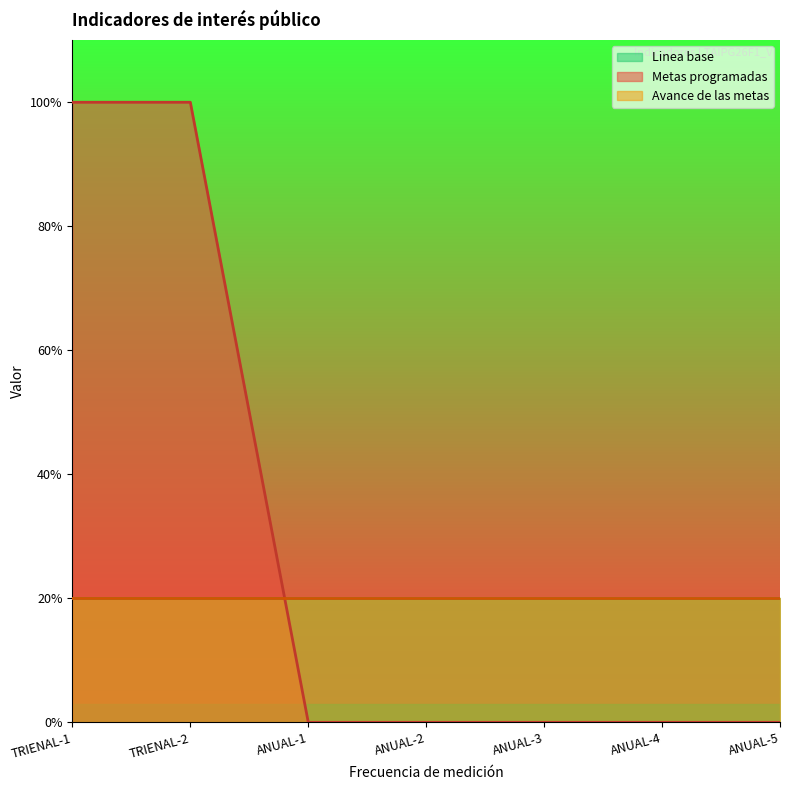

How many times do Linea base and Metas programadas cross each other?

1